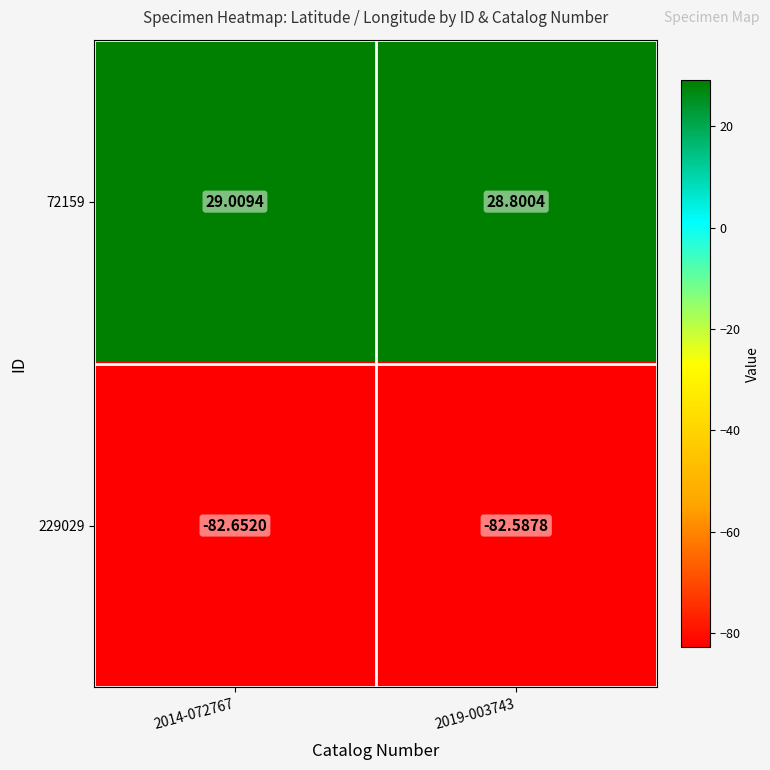

What is the total value across all series at 2014-072767?

-53.6